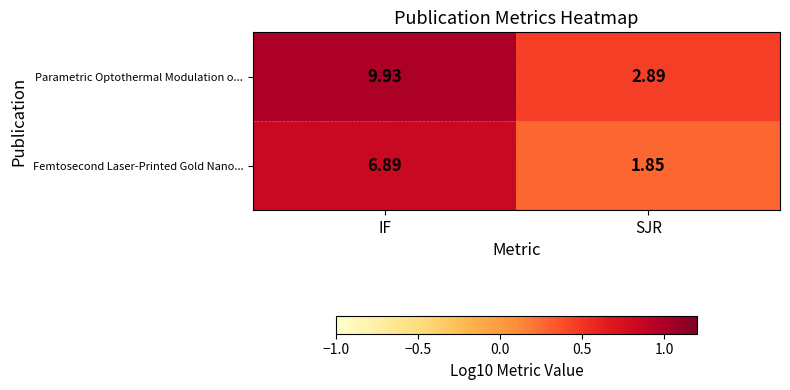

At SJR, list the series in order from smallest to largest.

Femtosecond Laser-Printed Gold Nano..., Parametric Optothermal Modulation o...